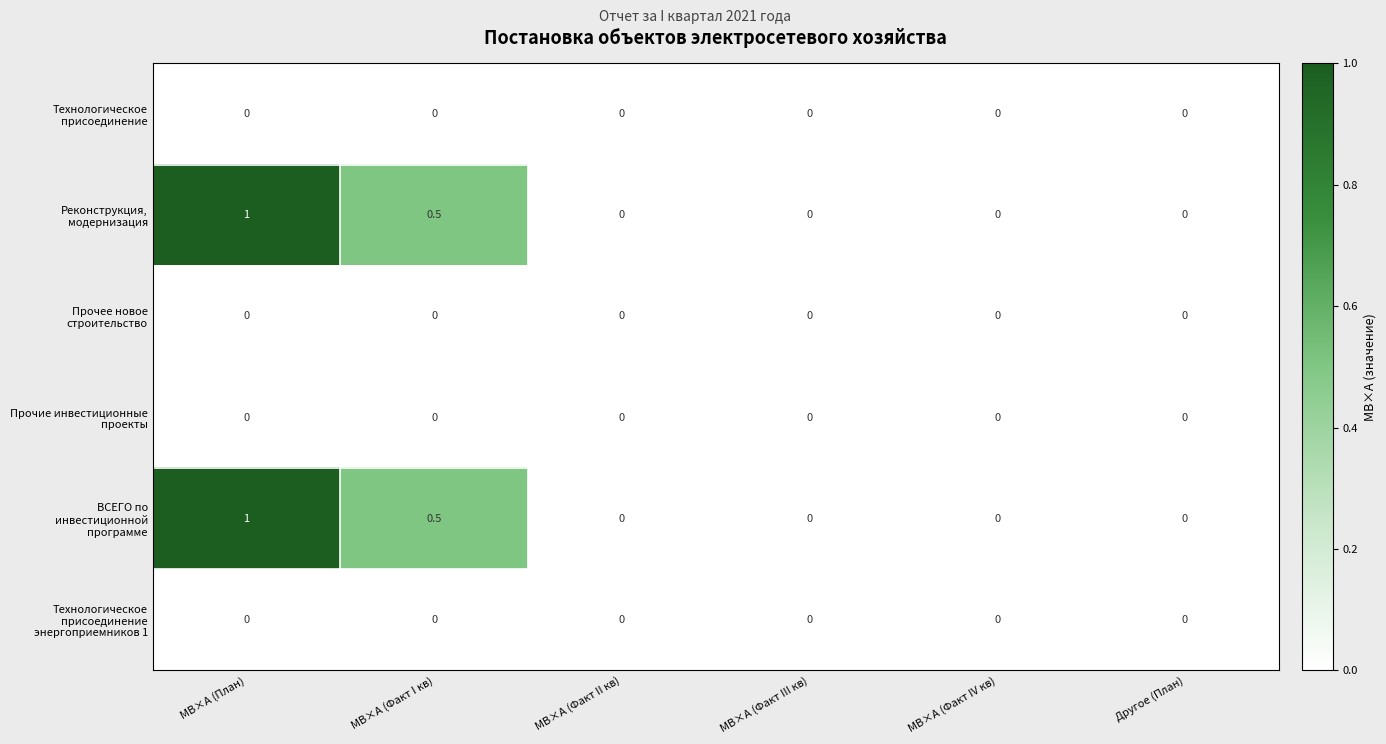

What is the total value across all series at МВ×А (Факт I кв)?

1.0